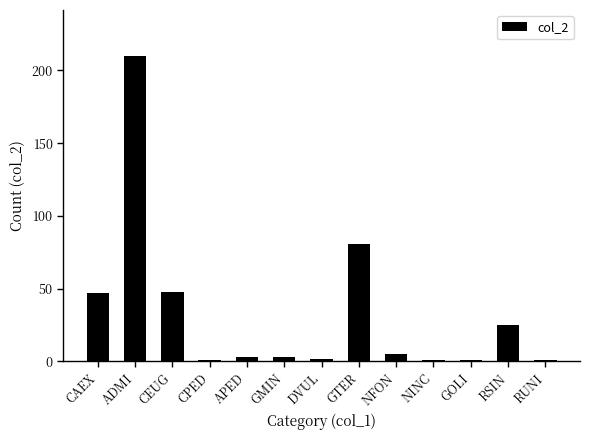

Between GOLI and GMIN, which is larger?

GMIN